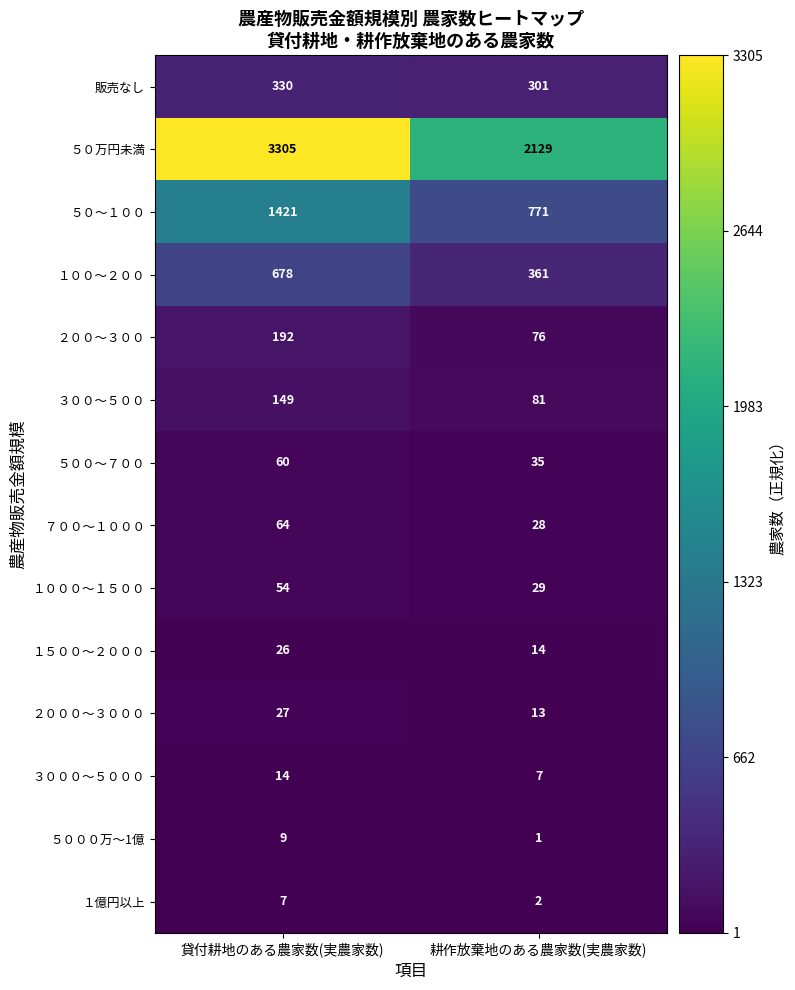

True or false: ５０万円未満 has a value of 962 at 耕作放棄地のある農家数(実農家数).

False